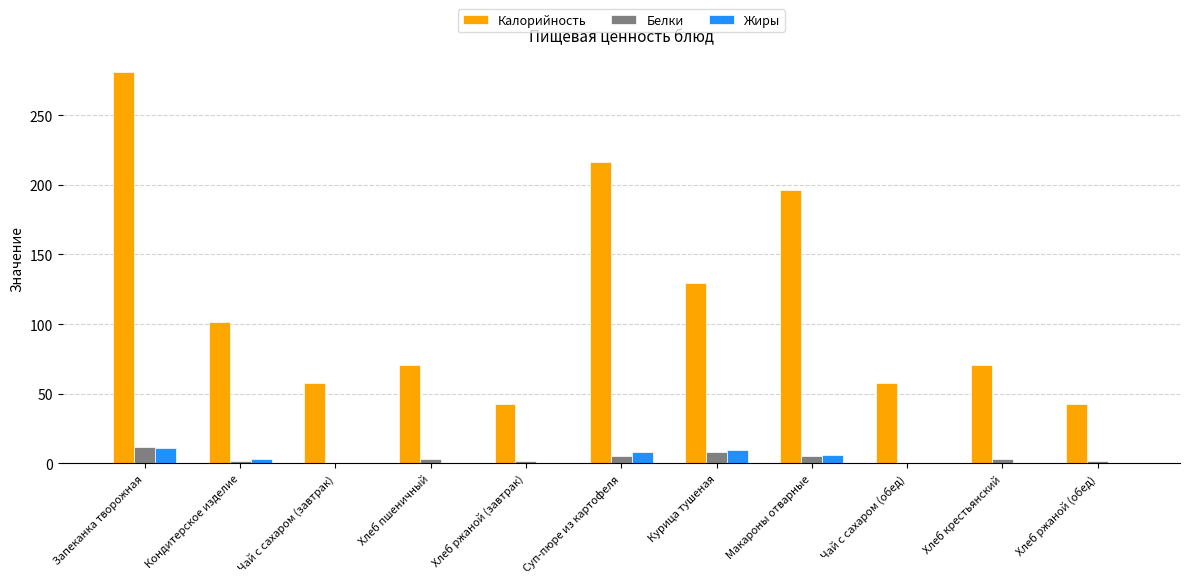

Is the value of Калорийность at Курица тушеная greater than the value of Жиры at Хлеб ржаной (обед)?

Yes